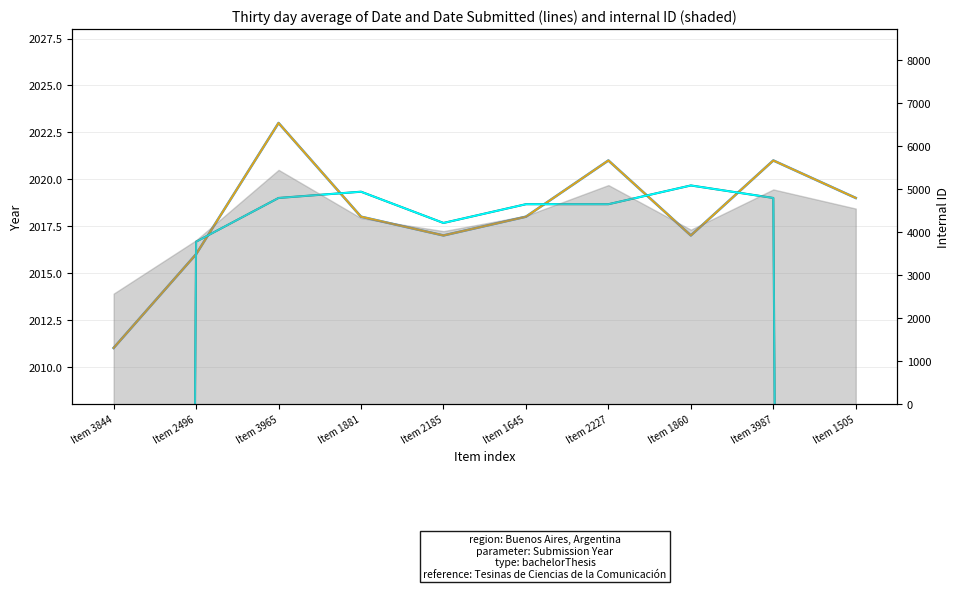

What is the sum of the Date Submitted values at Item 1881 and Item 2496?

4034.0